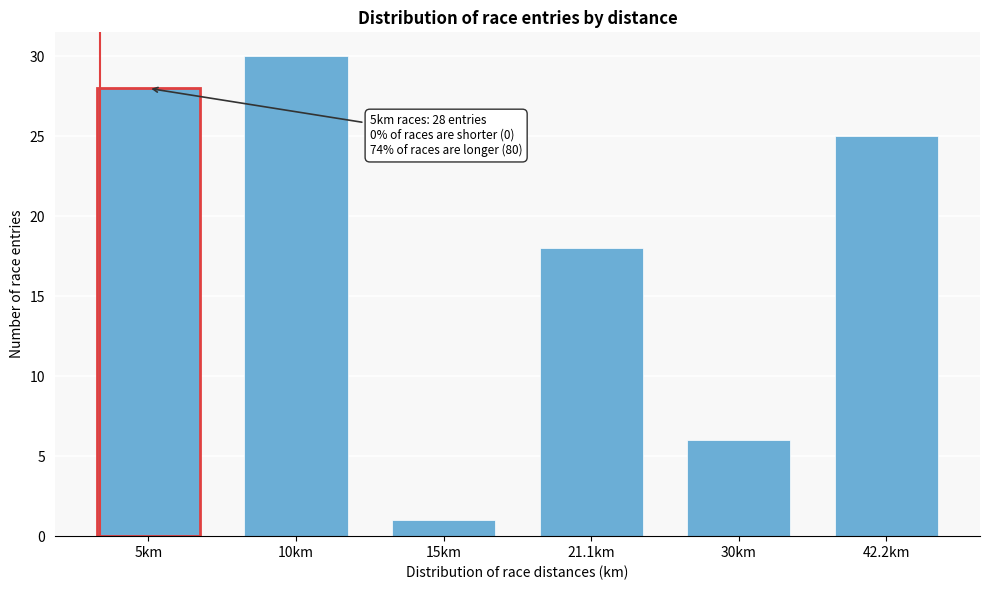

Reading right to left, what are all the values shown in this chart?

25	6	18	1	30	28